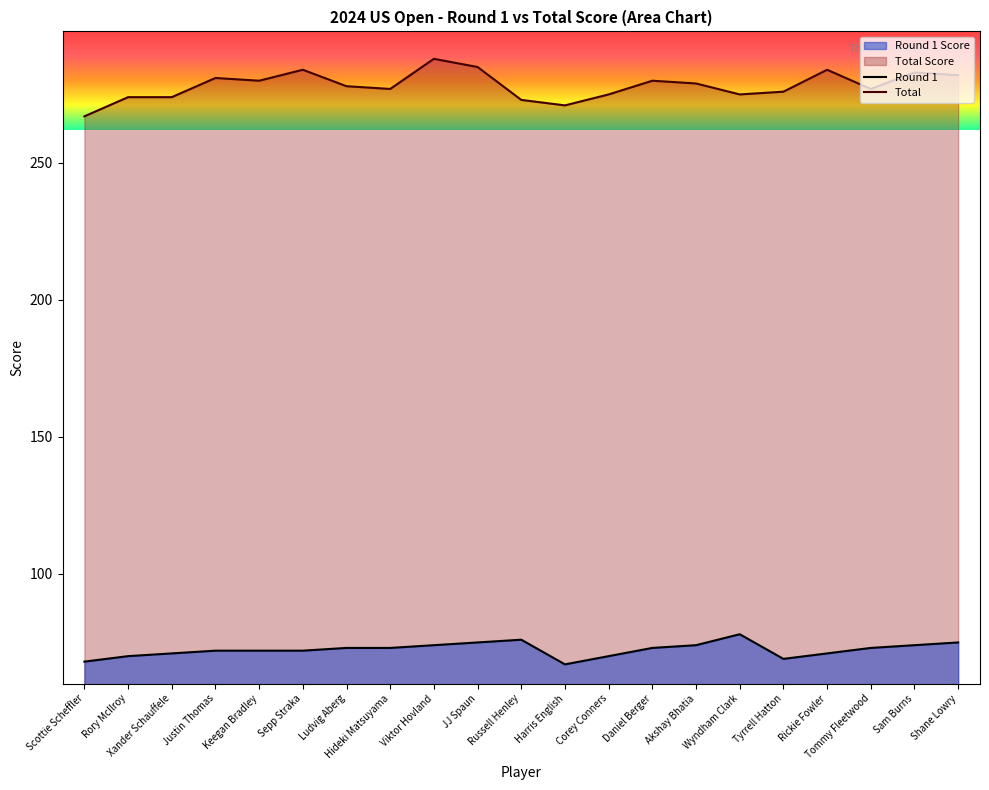

True or false: Total has more than 2 points higher than both neighbors.

True